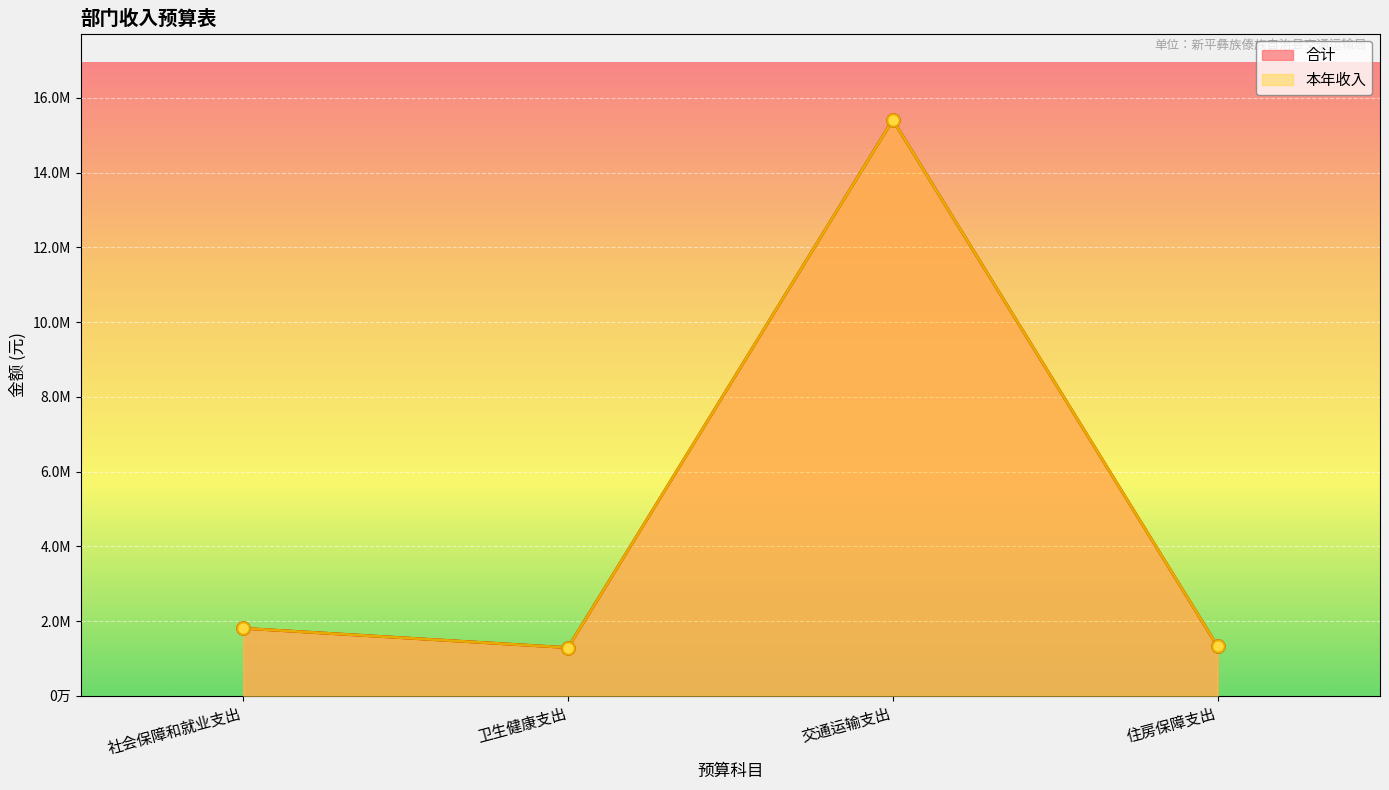

At which category is the sum across all series the highest?

交通运输支出